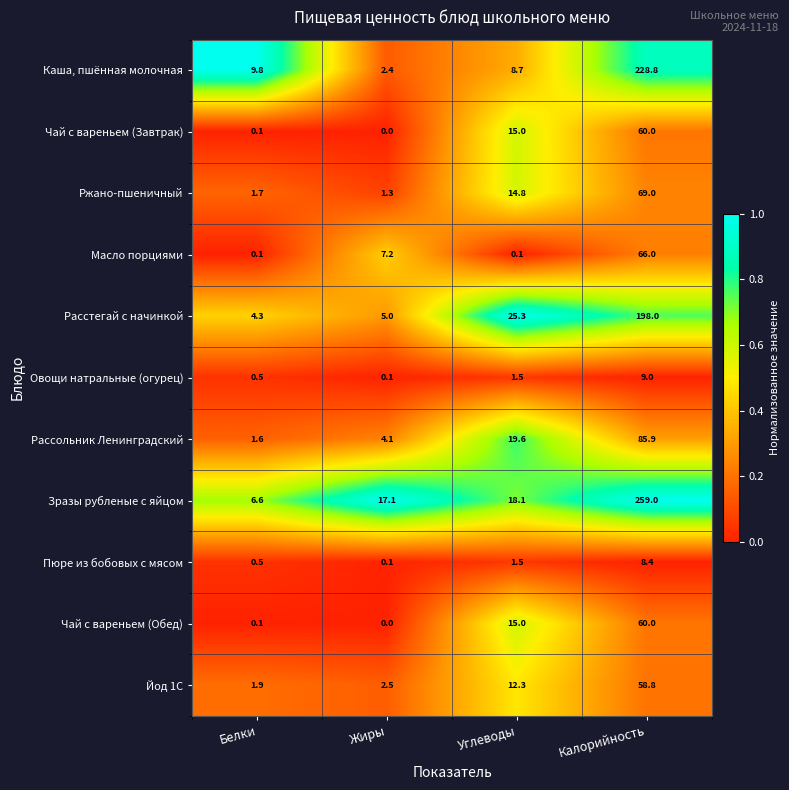

Which series has the widest spread of values?

Зразы рубленые с яйцом